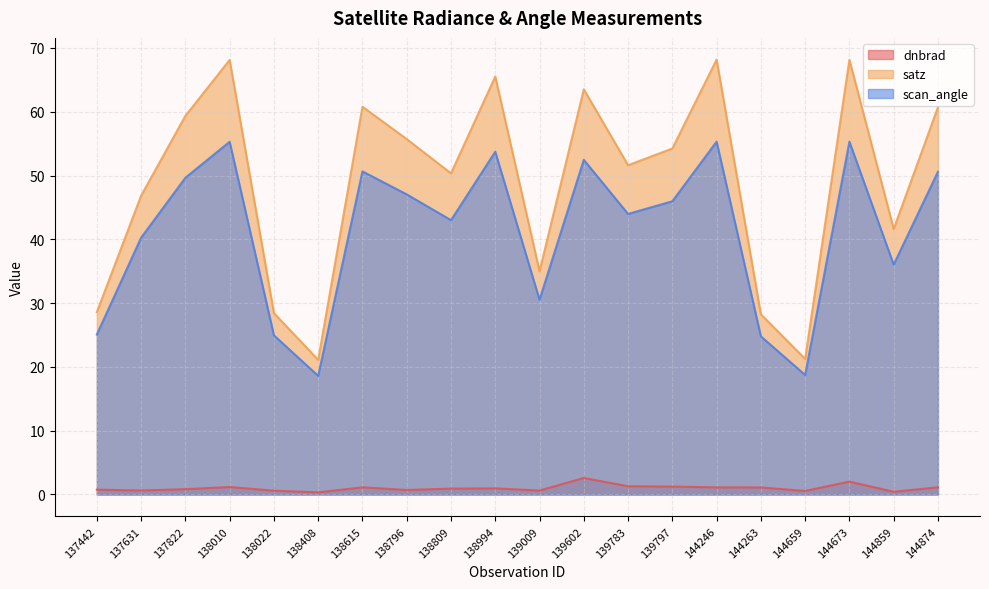

What is the difference between the scan_angle values at 144673 and 144874?

4.7